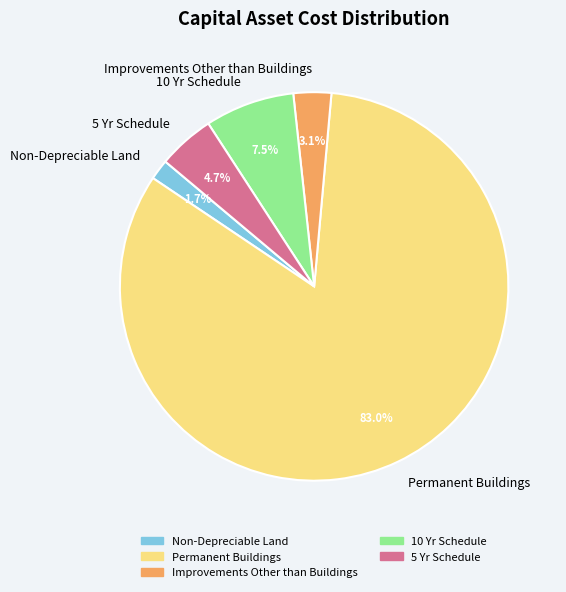

How many slices are in this pie chart?

5